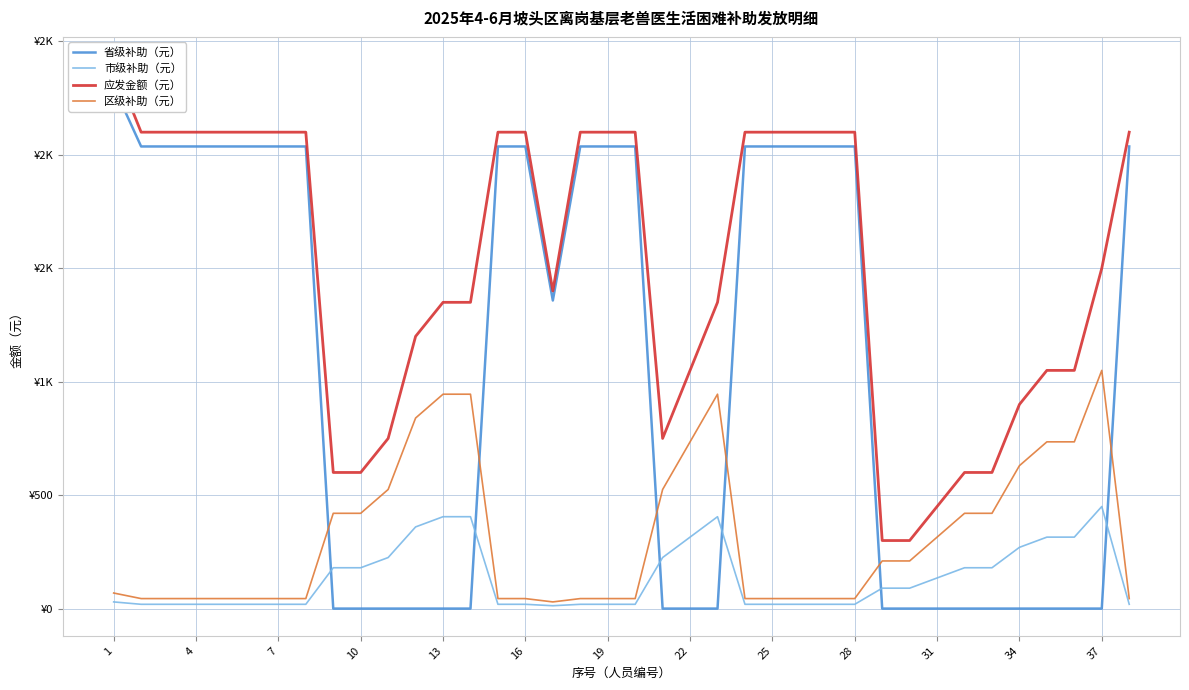

Rank the series by their maximum value, from highest to lowest.

应发金额（元）, 省级补助（元）, 区级补助（元）, 市级补助（元）